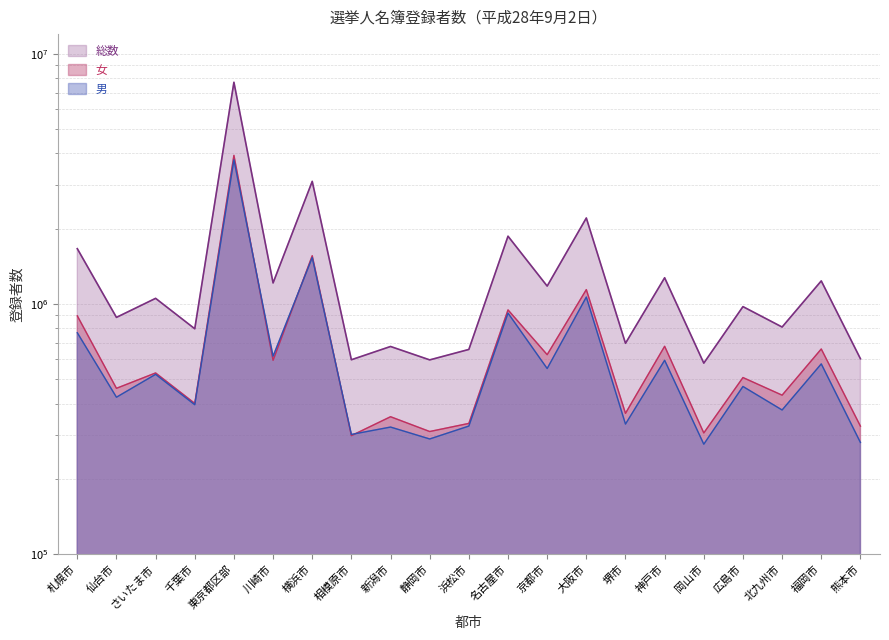

True or false: 男 and 総数 cross at least once.

False